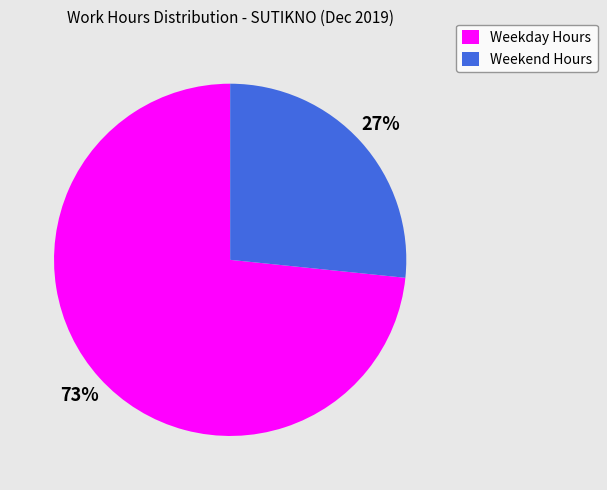

Do Weekend Hours and Weekday Hours together represent more than half of the pie?

Yes